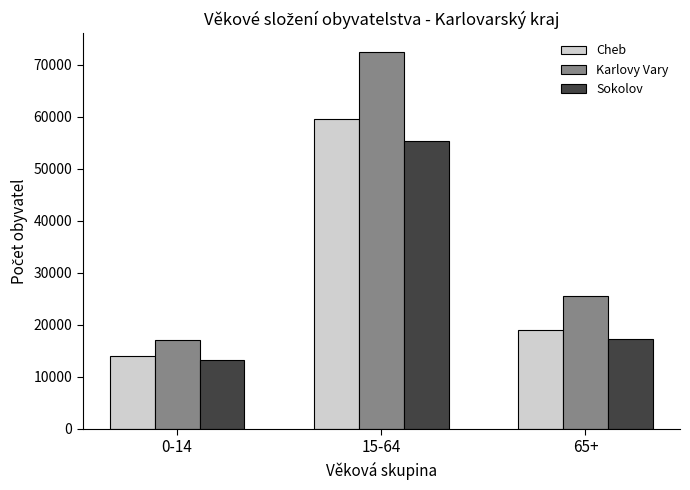

Which series has the largest range (max minus min)?

Karlovy Vary